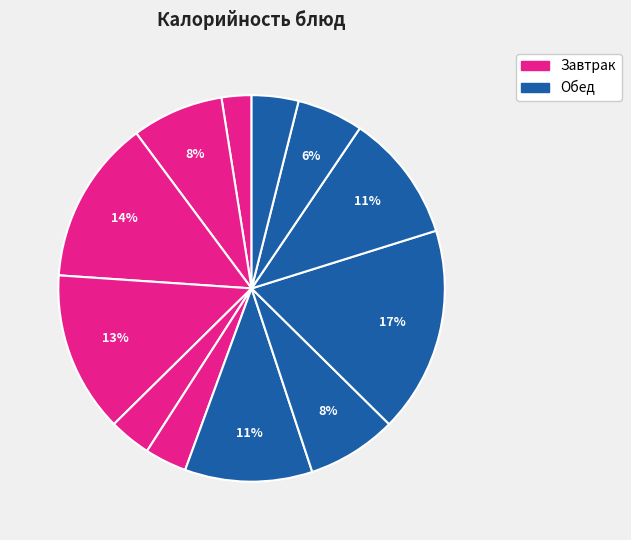

Count the number of slices in the pie.

12